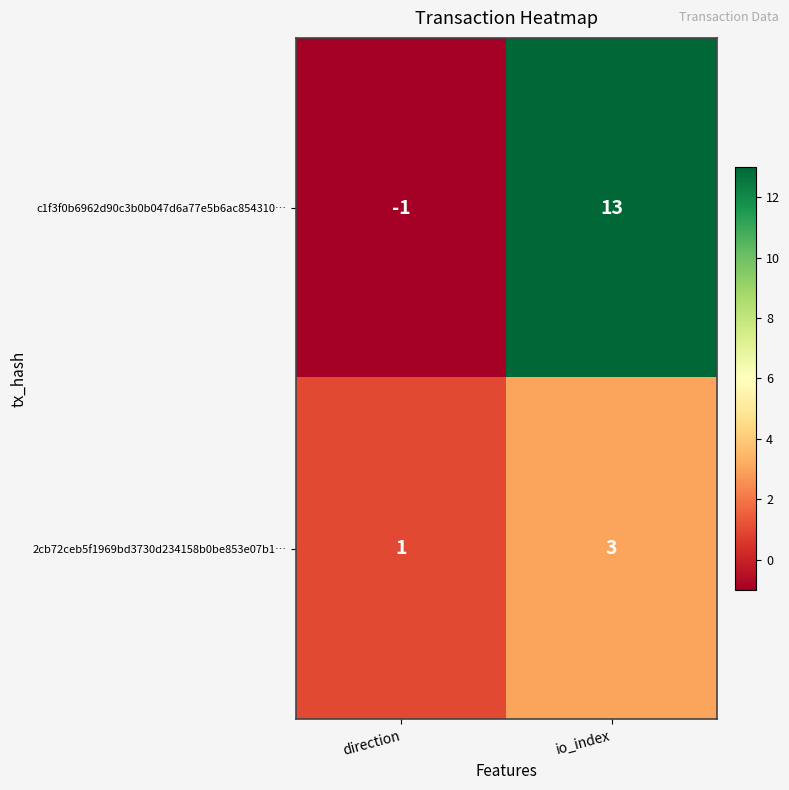

At which category is the sum across all series the highest?

io_index